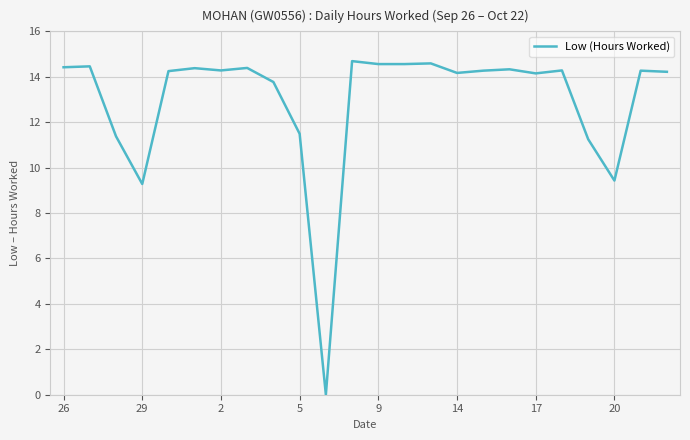

What is the difference between the maximum and minimum values?

14.7